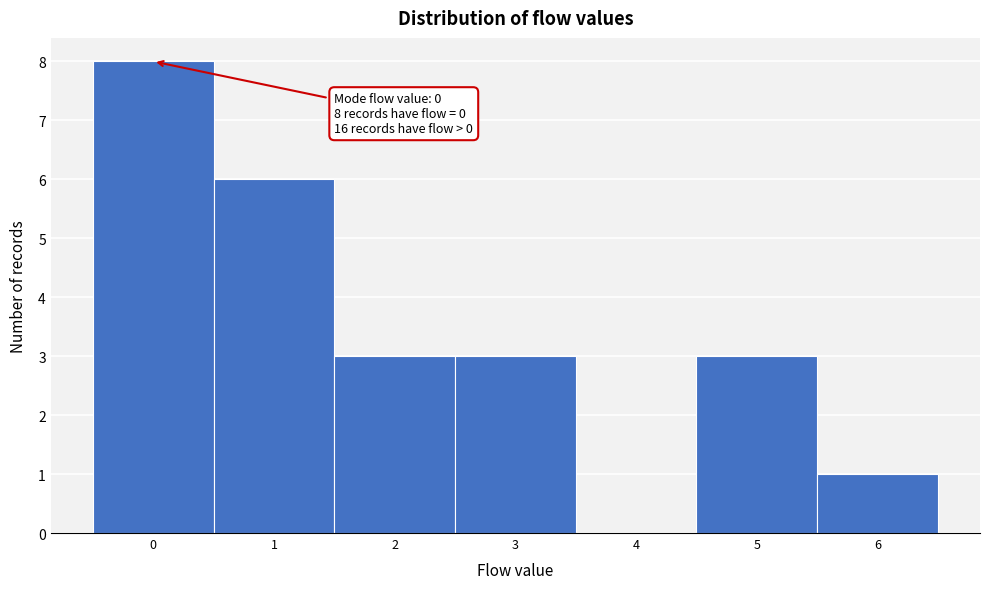

Over which range of the x-axis is the bar tallest?

-0.5 to 0.5